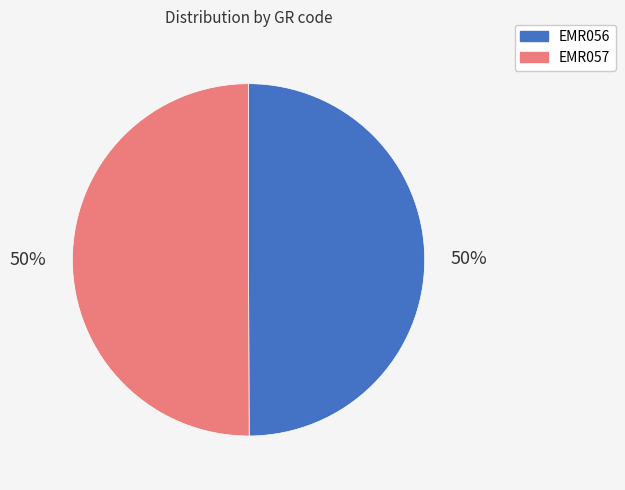

To the nearest percent, what portion does EMR056 represent?

50%